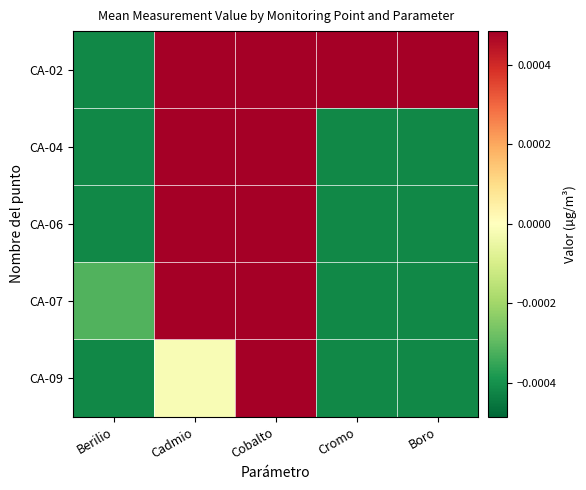

At which category is the sum across all series the highest?

Cobalto